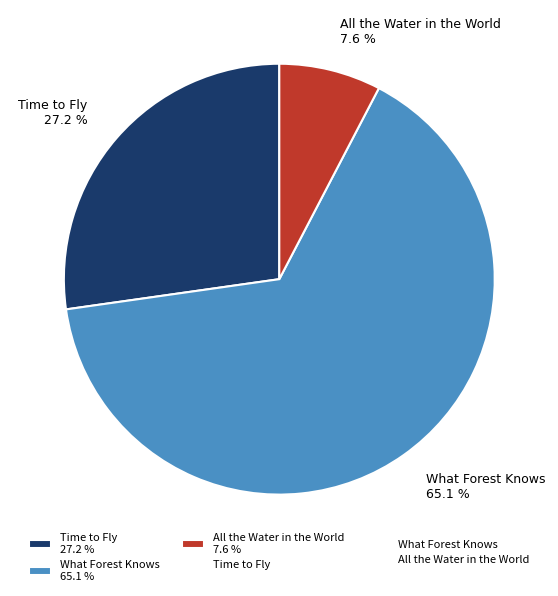

How many slices are in this pie chart?

3